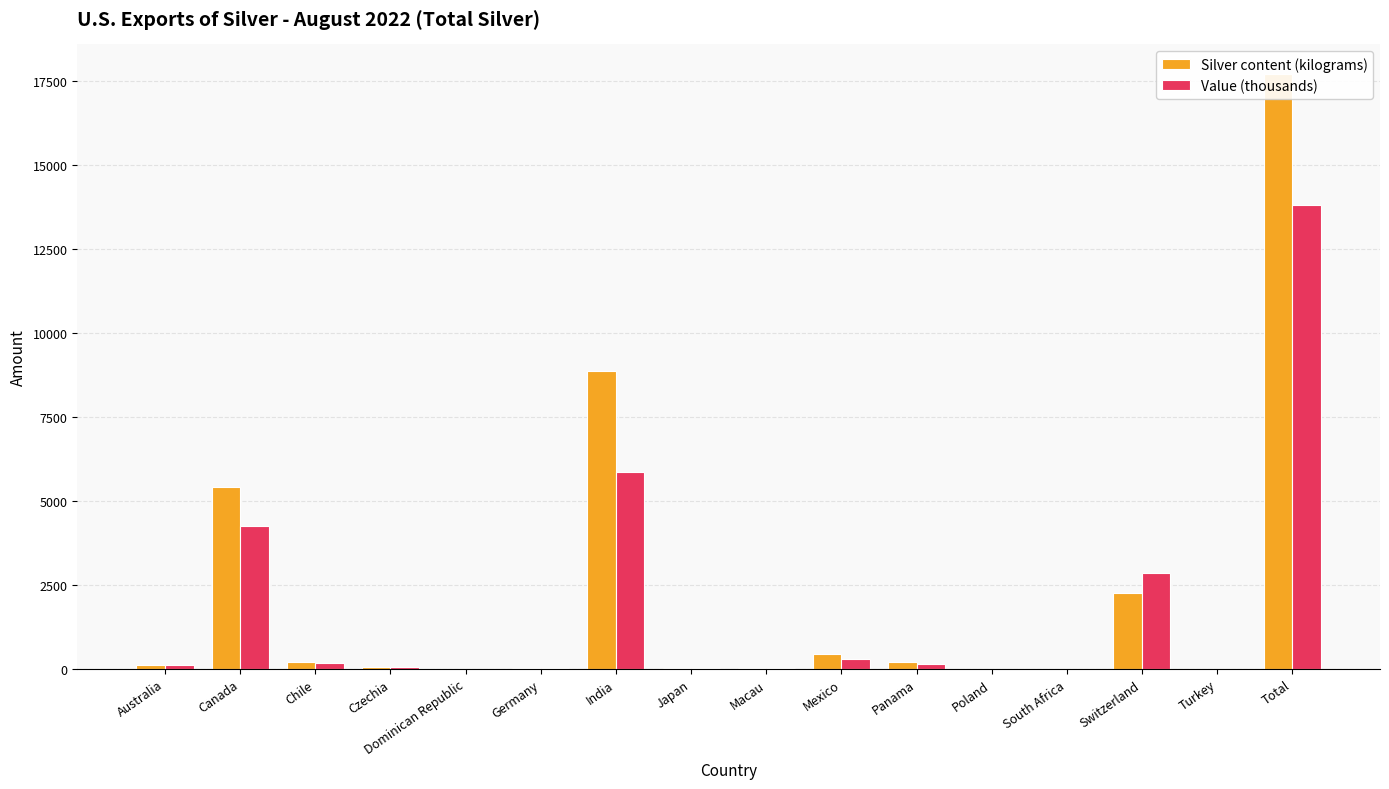

What is the sum of the Silver content (kilograms) values at South Africa and Czechia?

71